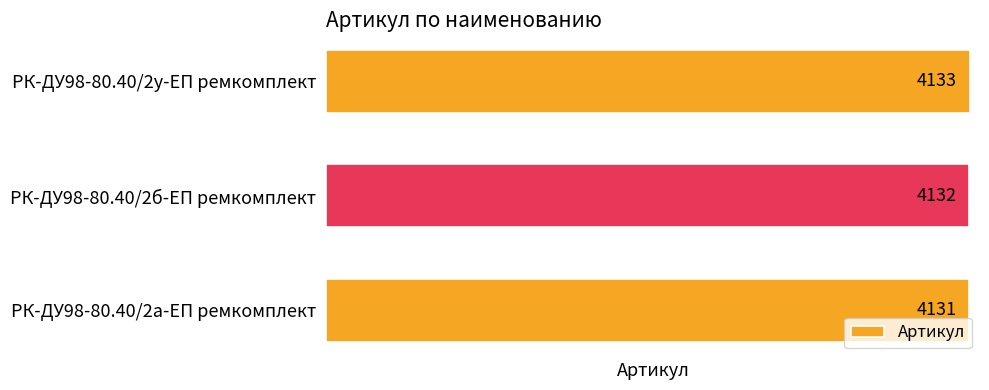

How many values are below 4132?

1